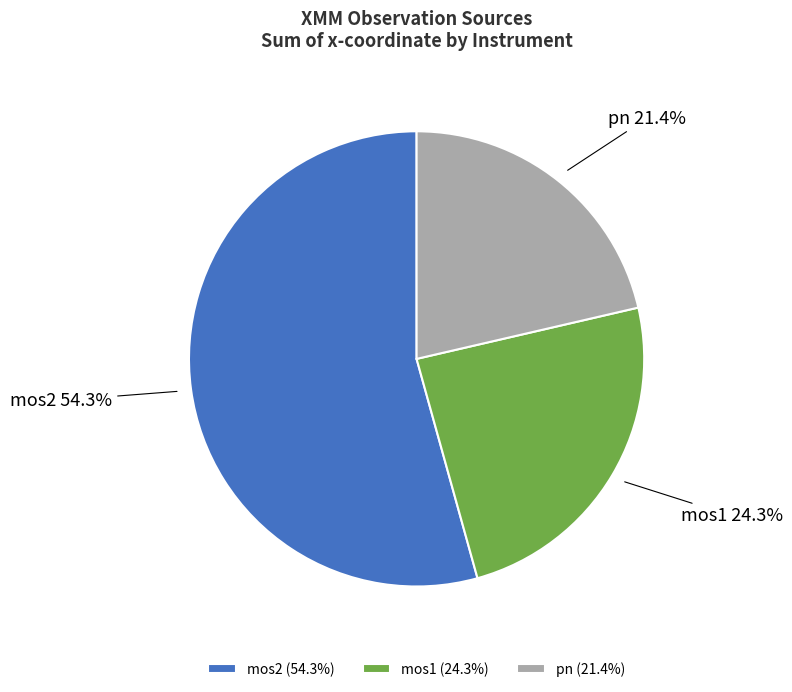

Between mos1 and mos2, which is larger?

mos2